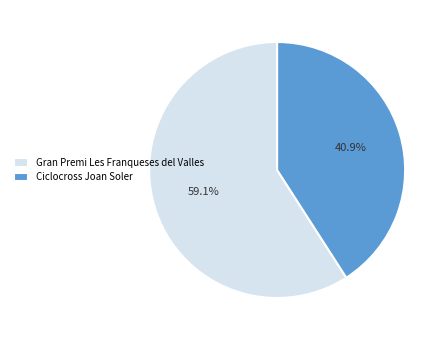

How much of the chart is everything except Gran Premi Les Franqueses del Valles?

40.9%